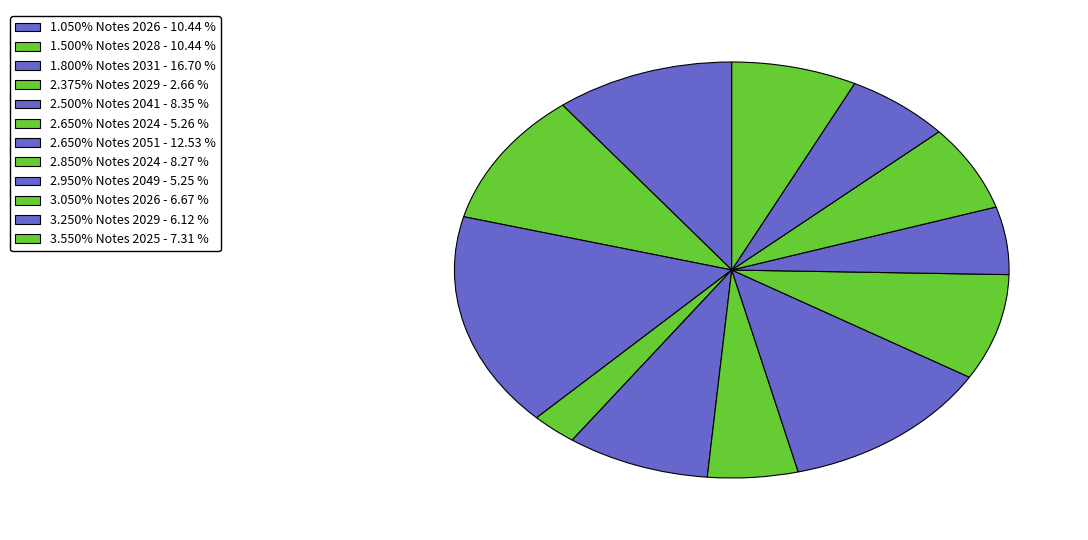

How many segments does this pie chart have?

12